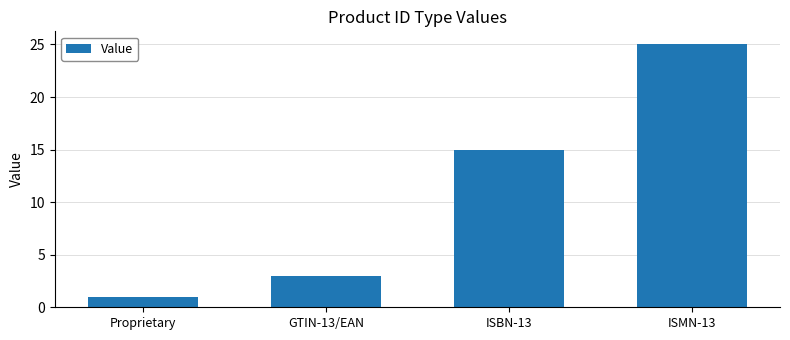

Reading right to left, transcribe all the data shown in this chart.

25	15	3	1